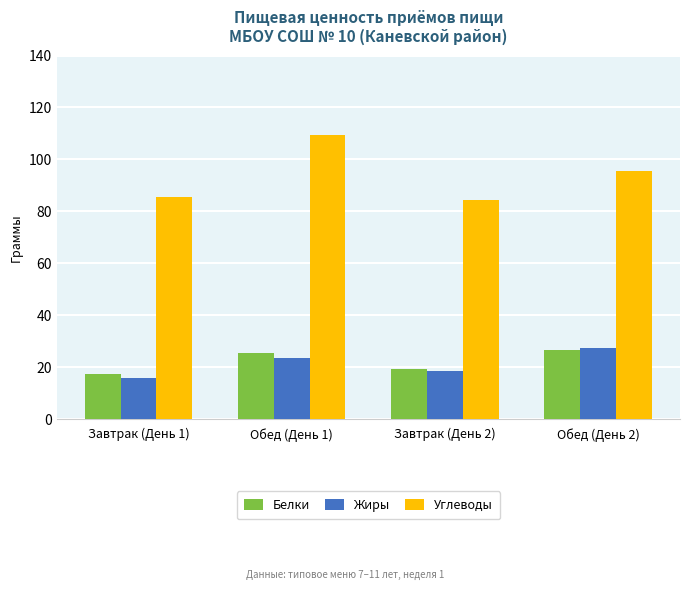

What is the approximate value of Углеводы at Обед (День 2)?

95.5